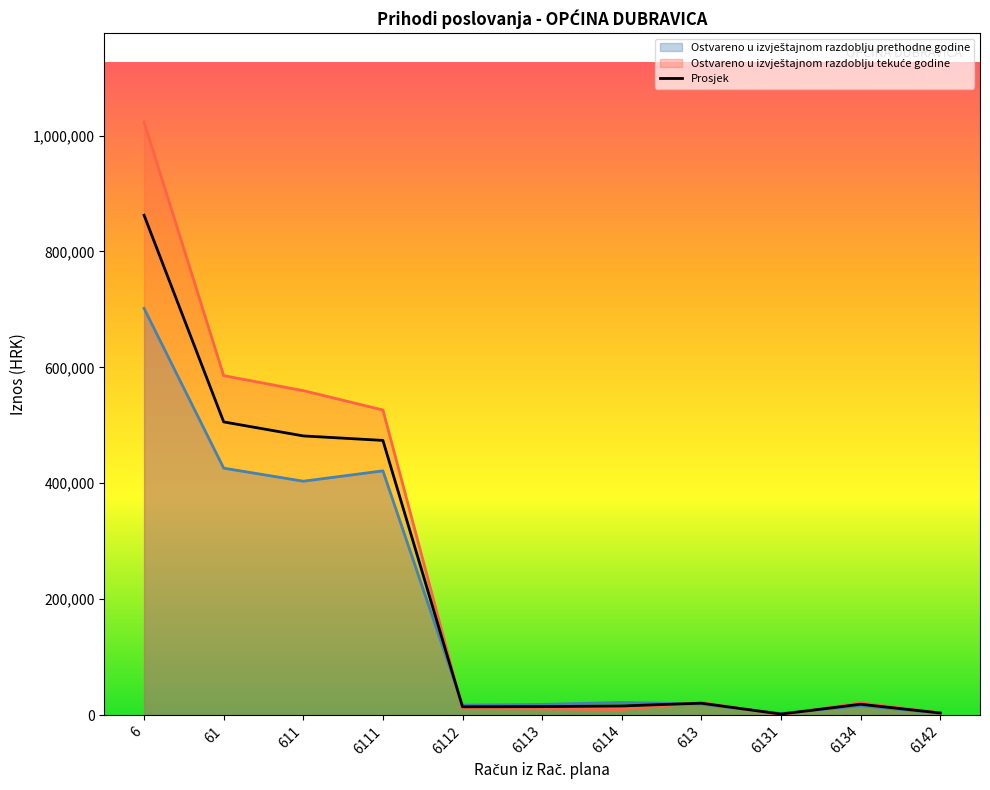

Does the chart display data point markers on the line(s)?

No